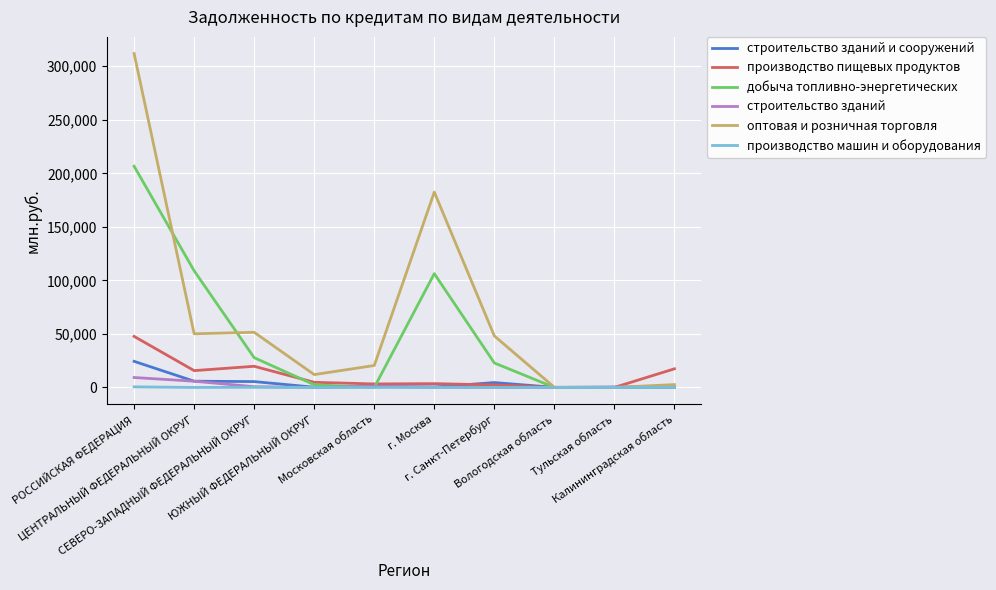

What is the highest value of the строительство зданий и сооружений series?

24381